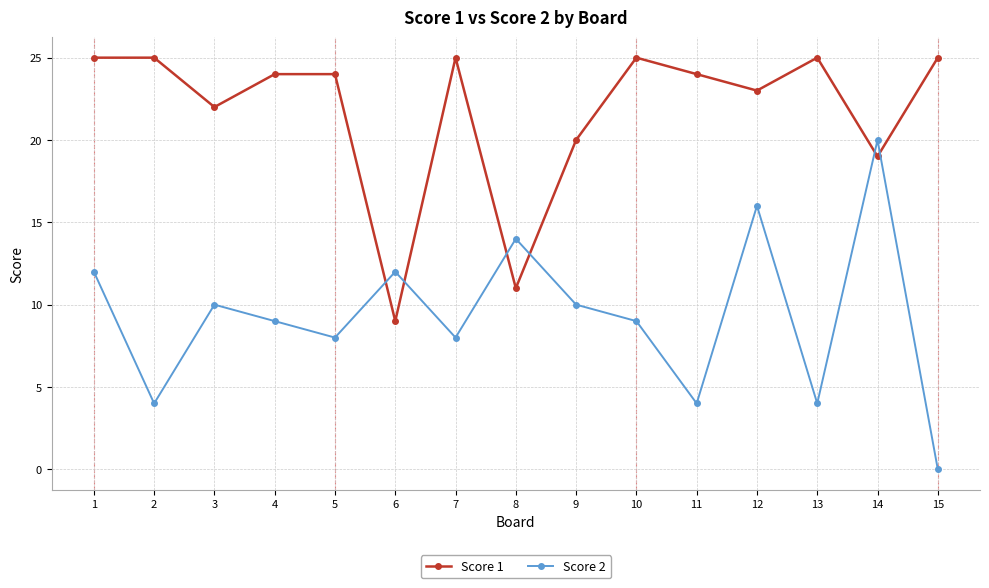

Which series has the largest total across all categories?

Score 1